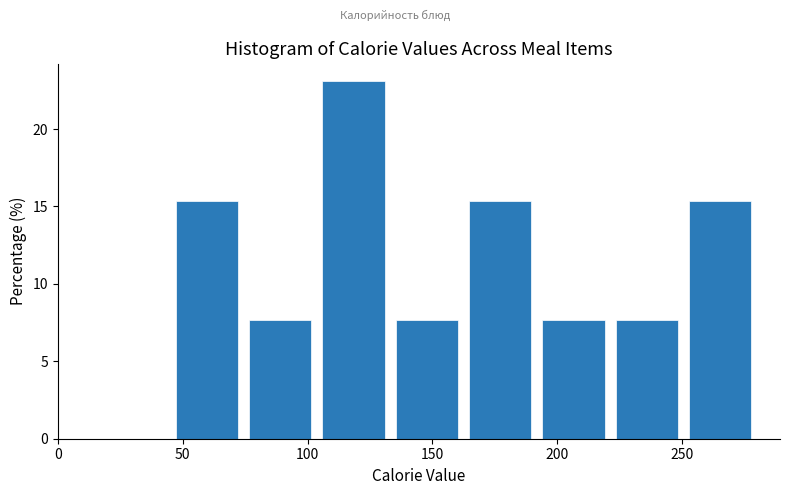

Reading left to right, transcribe this chart: for each bar, give the range it covers on the x-axis and its height. Neither the bar edges nor the heights are printed on the chart, so give them approximately, as read against the axes.

45 to 75: 15.5
75 to 105: 7.5
105 to 135: 23.0
135 to 165: 7.5
165 to 190: 15.5
190 to 220: 7.5
220 to 250: 7.5
250 to 280: 15.5